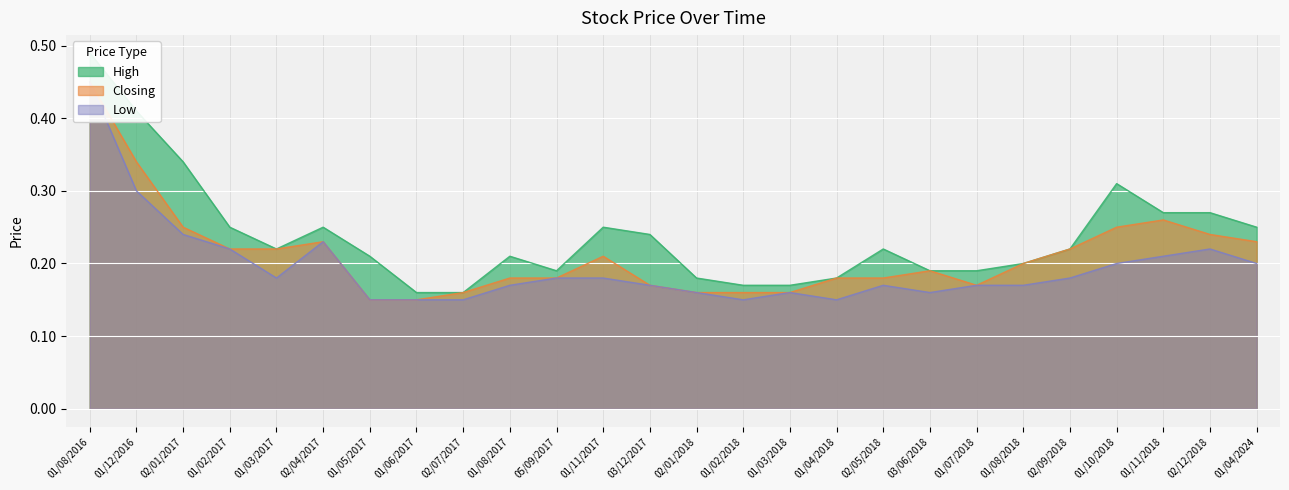

What is the difference between the second highest and minimum values in the Low series?

0.1